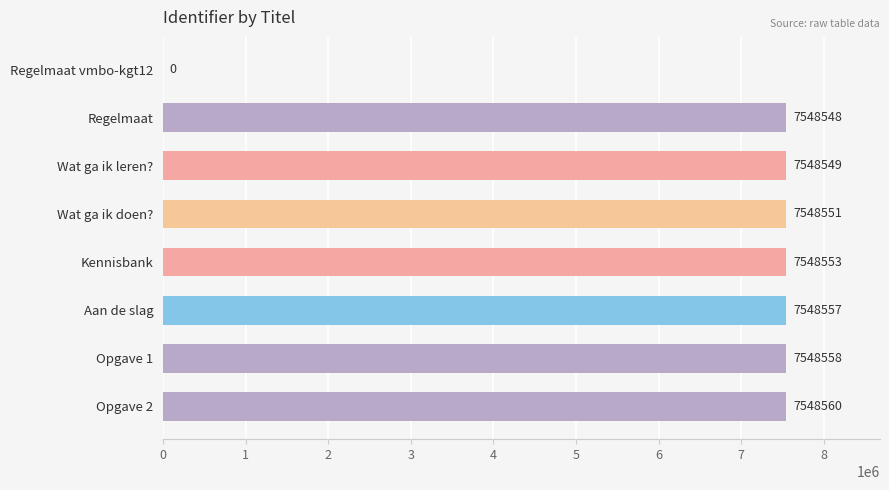

Are the bars horizontal?

Yes